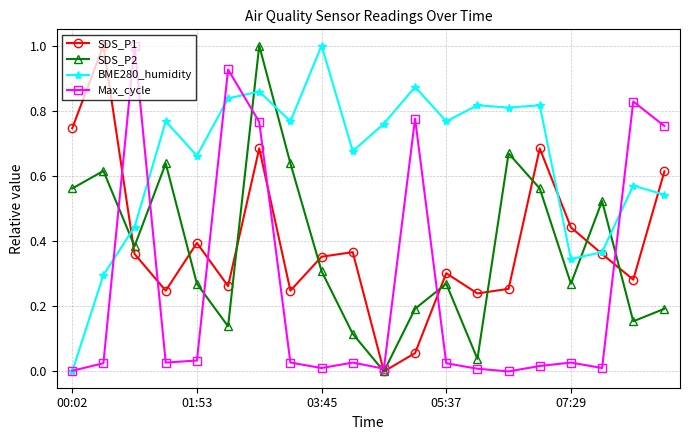

What is the maximum value shown in the chart?

1.0